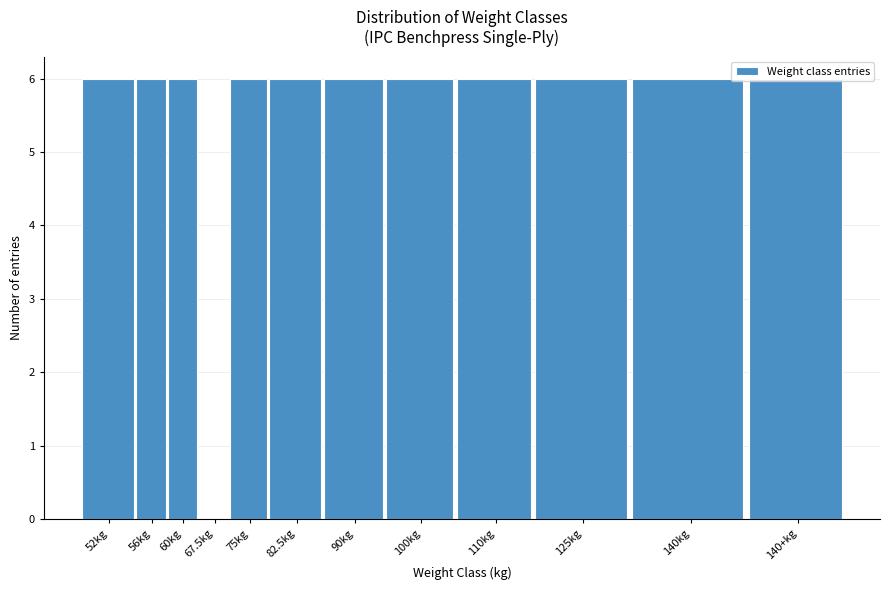

Which has a higher value, 67.5kg or 110kg?

110kg